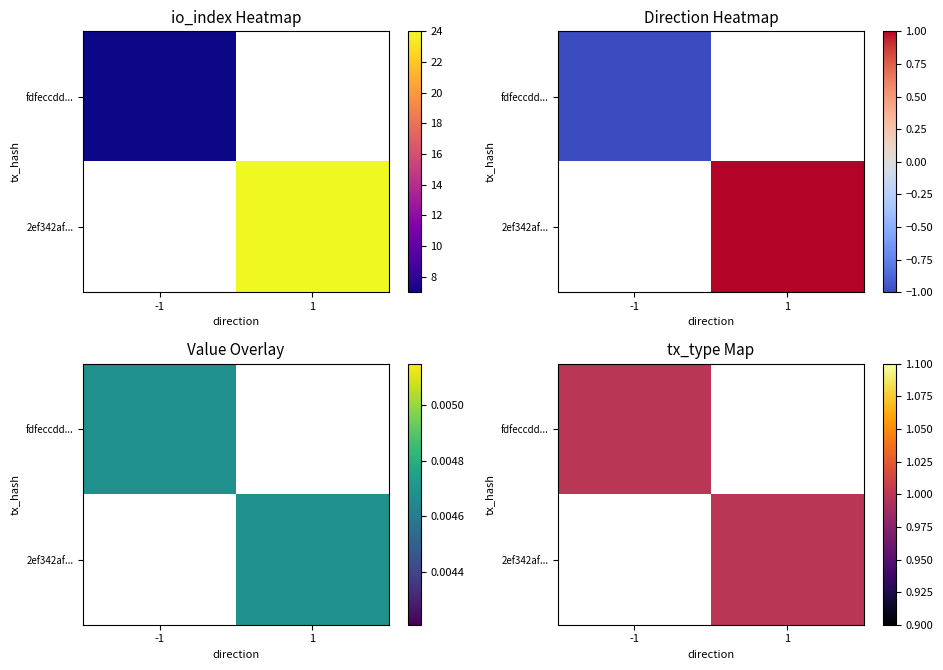

Which series has the largest range (max minus min)?

2ef342af949751764f4b8d61f36bf2a25293b33